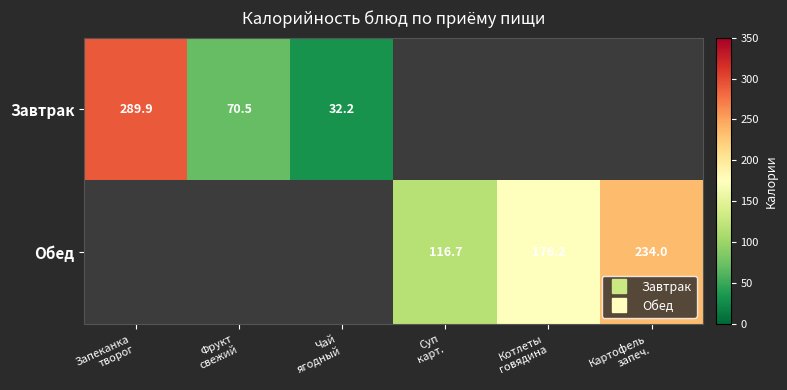

What is the difference between the Обед values at Картофель запеч. and Суп карт.?

117.3